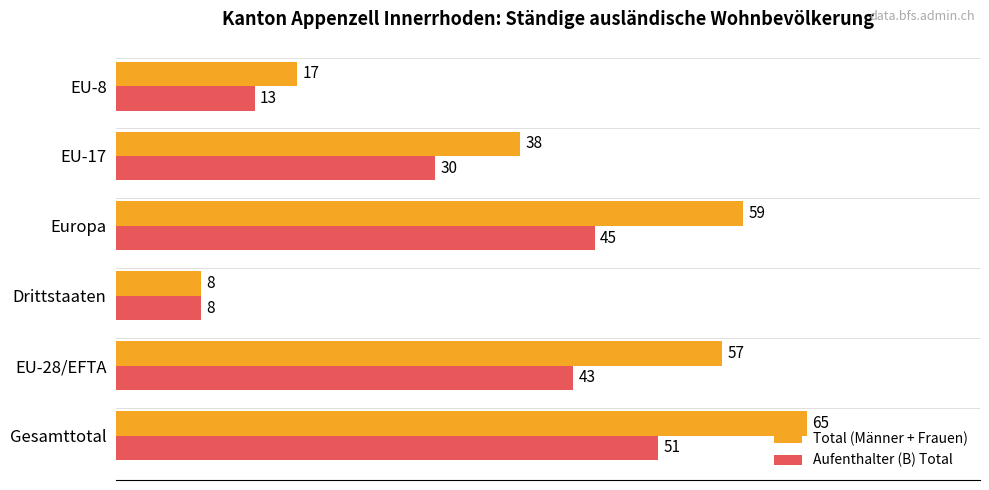

What is the spread (max minus min) of values at EU-28/EFTA?

14